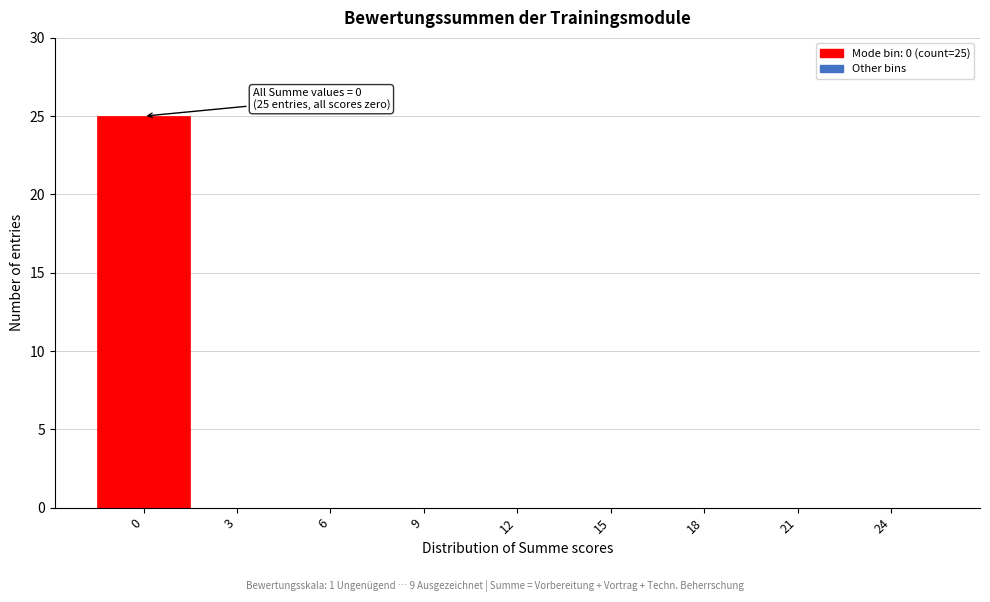

Reading left to right, extract all data points from this chart.

0=25	3=0	6=0	9=0	12=0	15=0	18=0	21=0	24=0